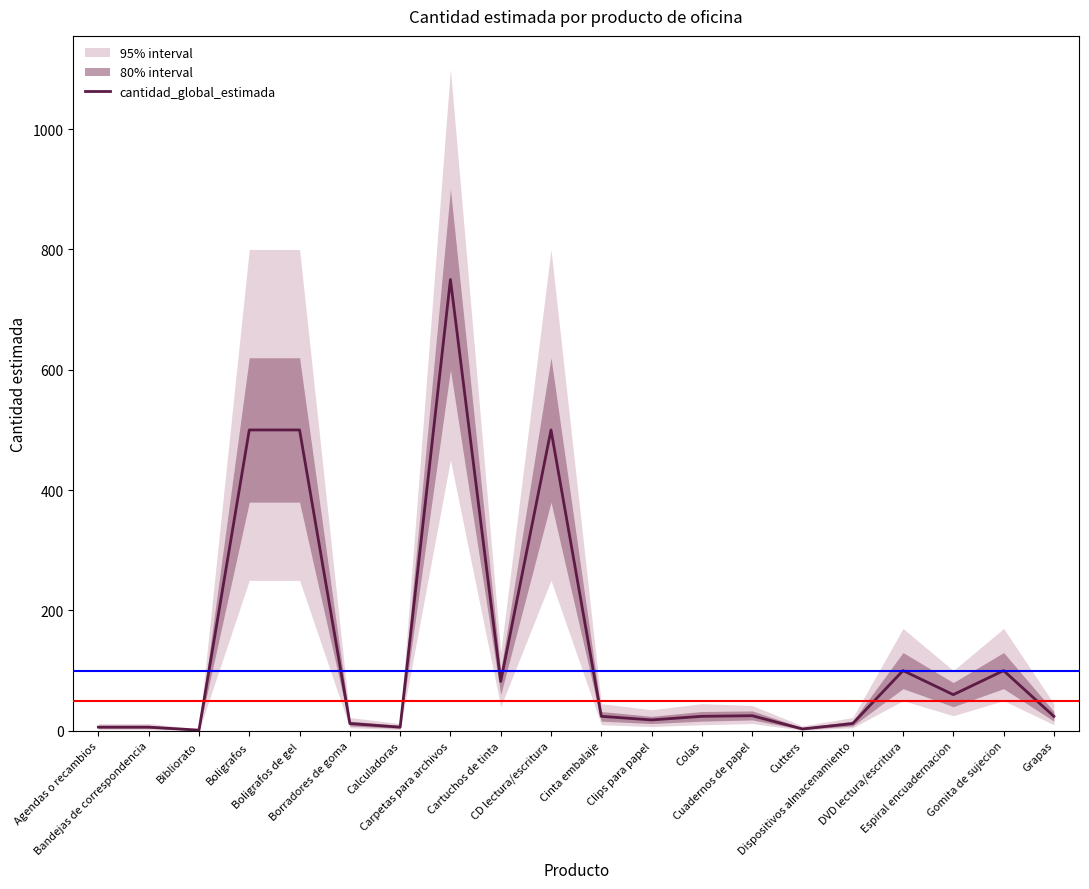

Which category has the lowest value across all series?

Bibliorato